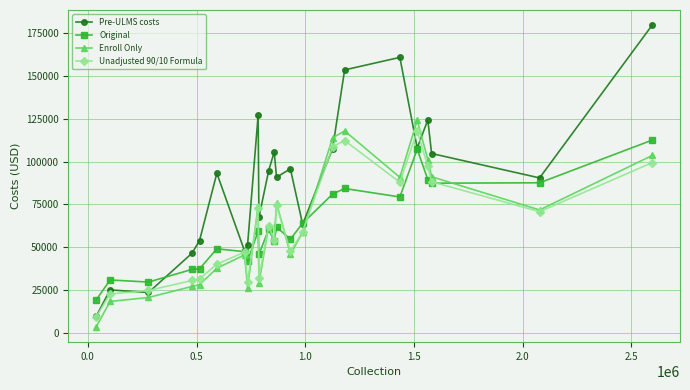

What is the minimum value for Unadjusted 90/10 Formula?

9089.9